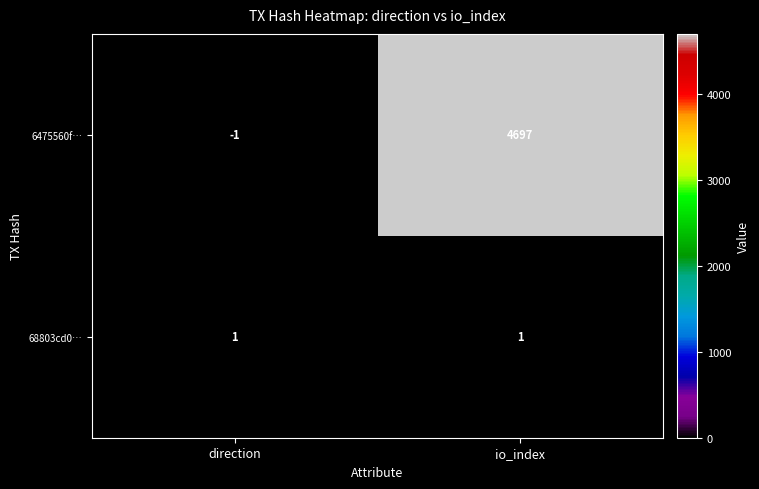

At which category does the chart reach its minimum across all series?

direction